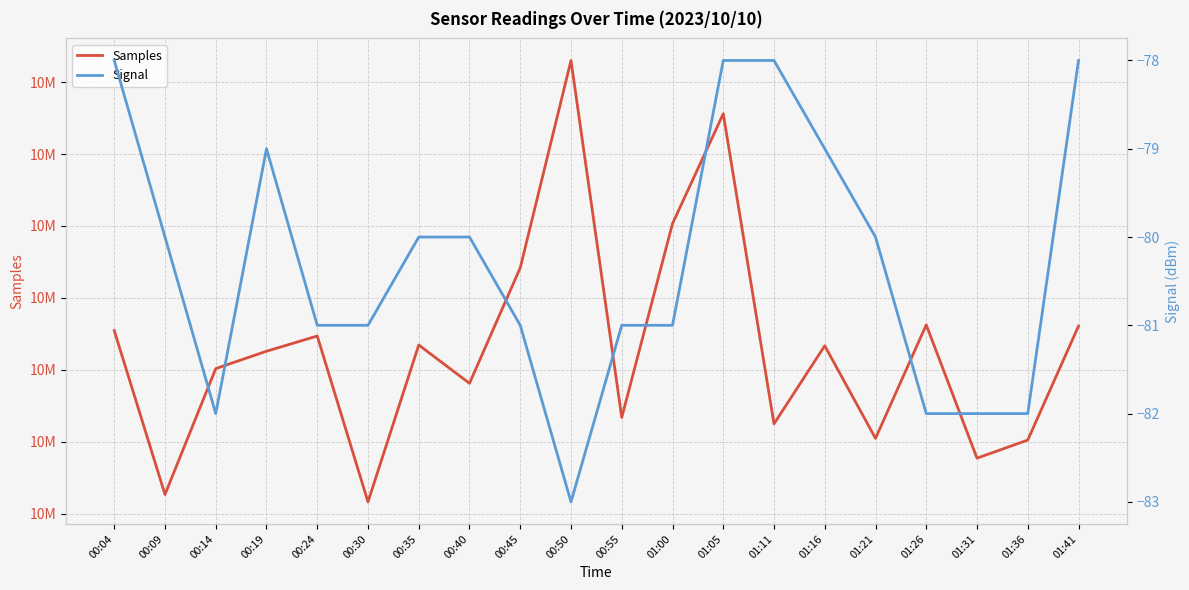

What is the value of the Signal point at the 10th from the left?

-83